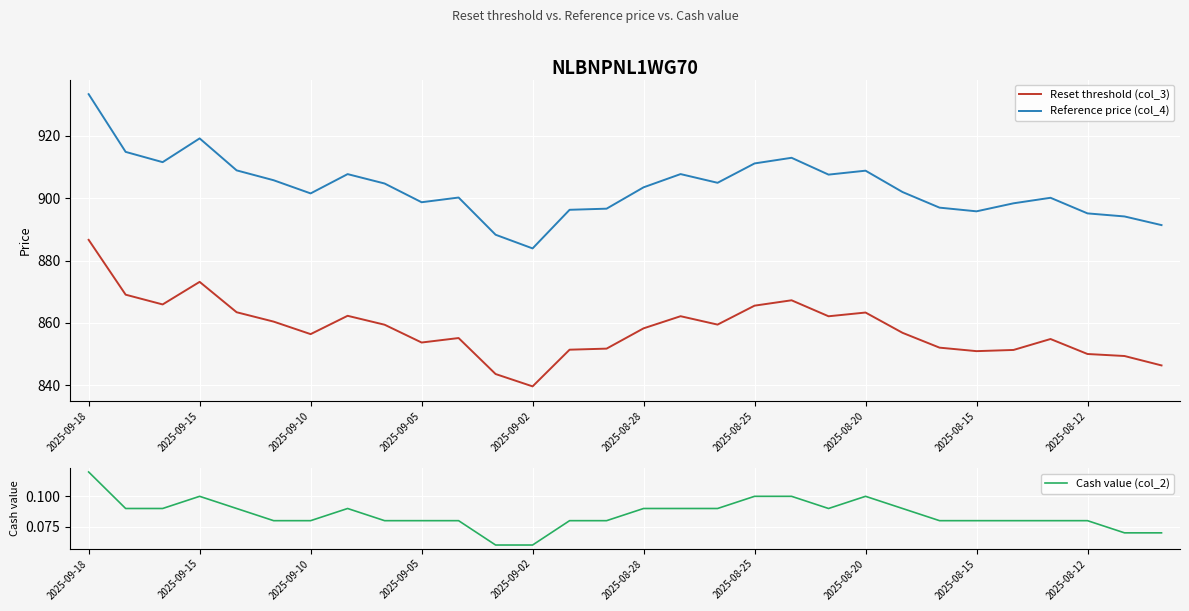

Reading left to right, extract all data points from this chart.

Reset threshold (col_3): 886.6	869.1	865.9	873.2	863.4	860.4	856.4	862.3	859.4	853.7	855.2	843.7	839.7	851.4	851.8	858.3	862.2	859.5	865.6	867.3	862.2	863.4	856.9	852.1	851.0	851.4	854.9	850.1	849.4	846.4
Reference price (col_4): 933.3	914.8	911.5	919.1	908.9	905.7	901.5	907.7	904.7	898.7	900.2	888.3	883.9	896.3	896.6	903.5	907.7	904.9	911.1	912.9	907.5	908.8	902.0	897.0	895.8	898.3	900.1	895.1	894.1	891.4
Cash value (col_2): 0.1	0.1	0.1	0.1	0.1	0.1	0.1	0.1	0.1	0.1	0.1	0.1	0.1	0.1	0.1	0.1	0.1	0.1	0.1	0.1	0.1	0.1	0.1	0.1	0.1	0.1	0.1	0.1	0.1	0.1